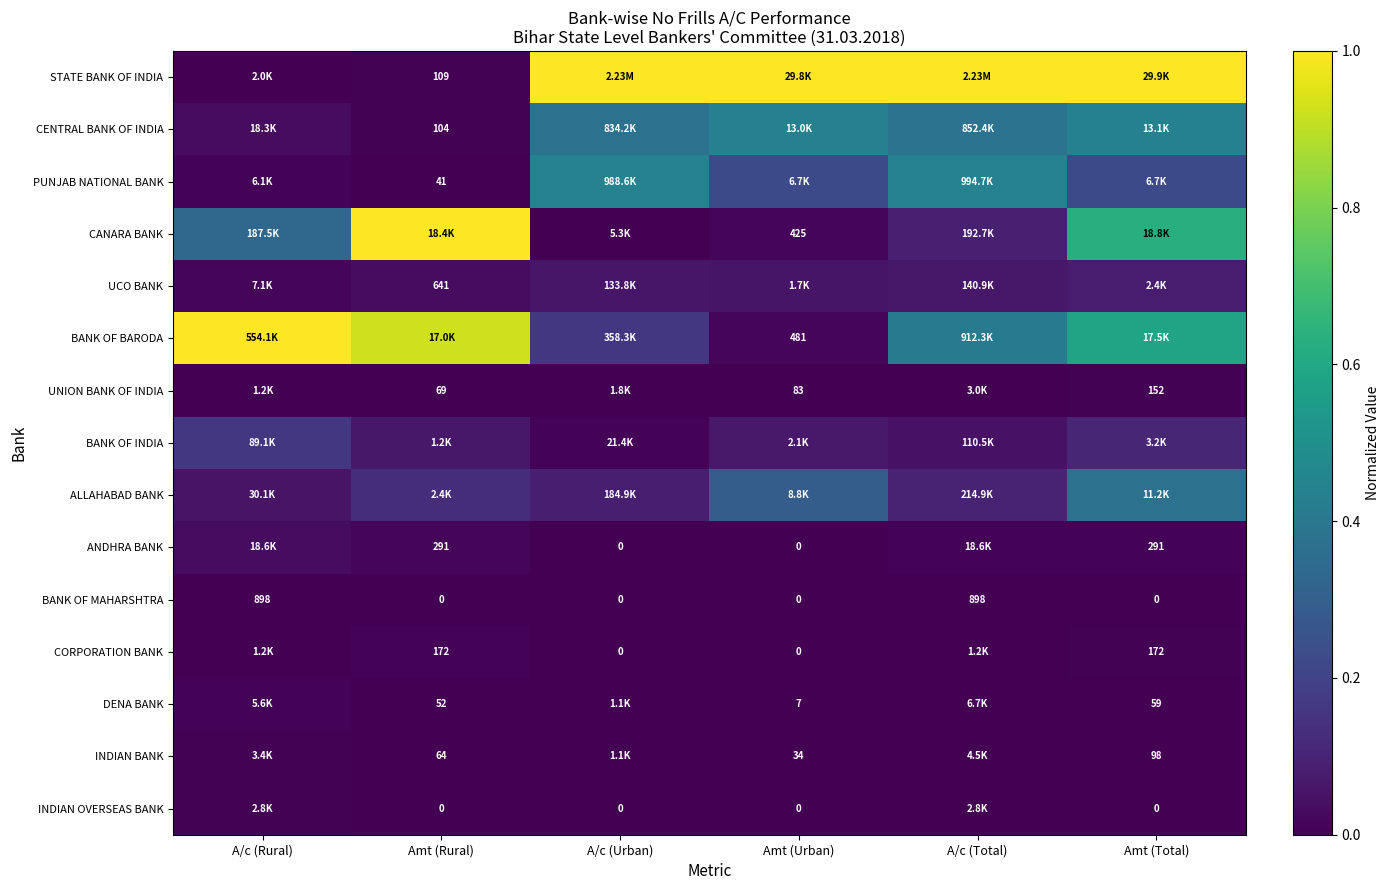

List the series in order of their peak value, lowest first.

BANK OF MAHARSHTRA, INDIAN OVERSEAS BANK, UNION BANK OF INDIA, INDIAN BANK, CORPORATION BANK, DENA BANK, ANDHRA BANK, UCO BANK, BANK OF INDIA, ALLAHABAD BANK, CENTRAL BANK OF INDIA, PUNJAB NATIONAL BANK, STATE BANK OF INDIA, CANARA BANK, BANK OF BARODA